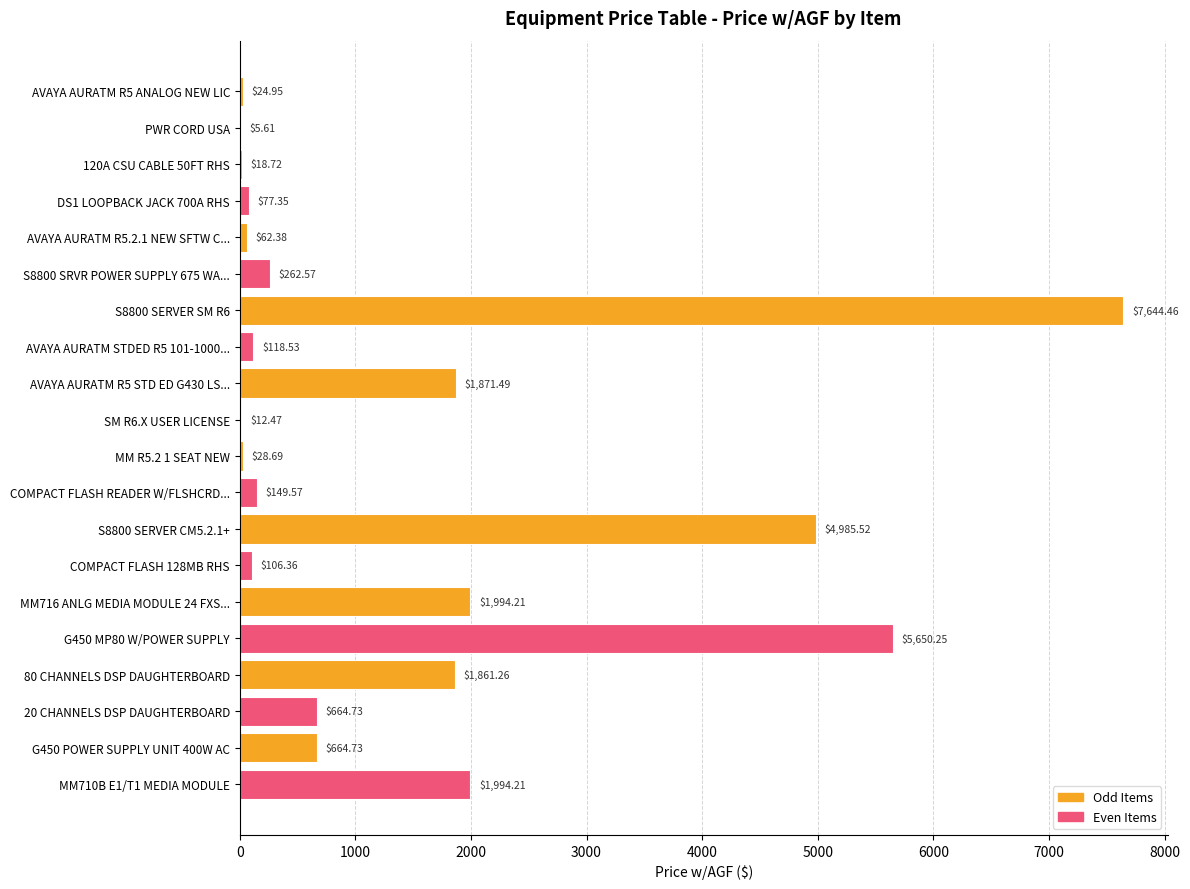

How many data points does each series have?

20